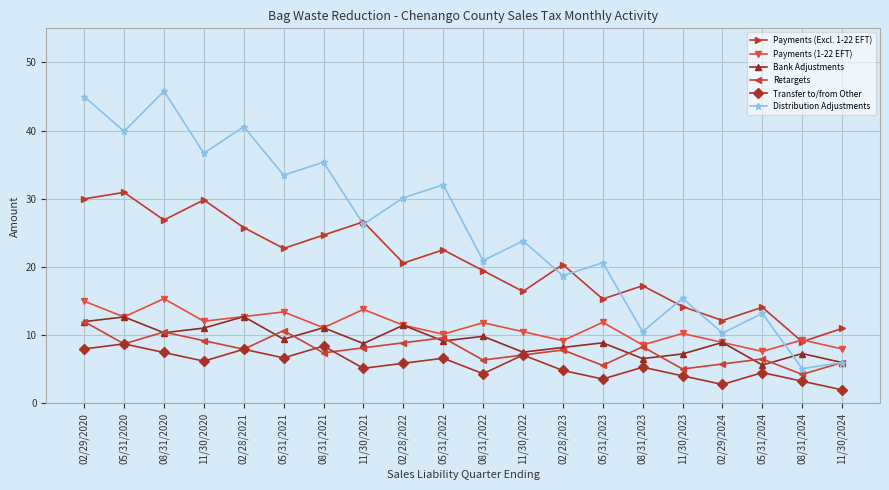

True or false: Retargets and Payments (Excl. 1-22 EFT) cross at least once.

False